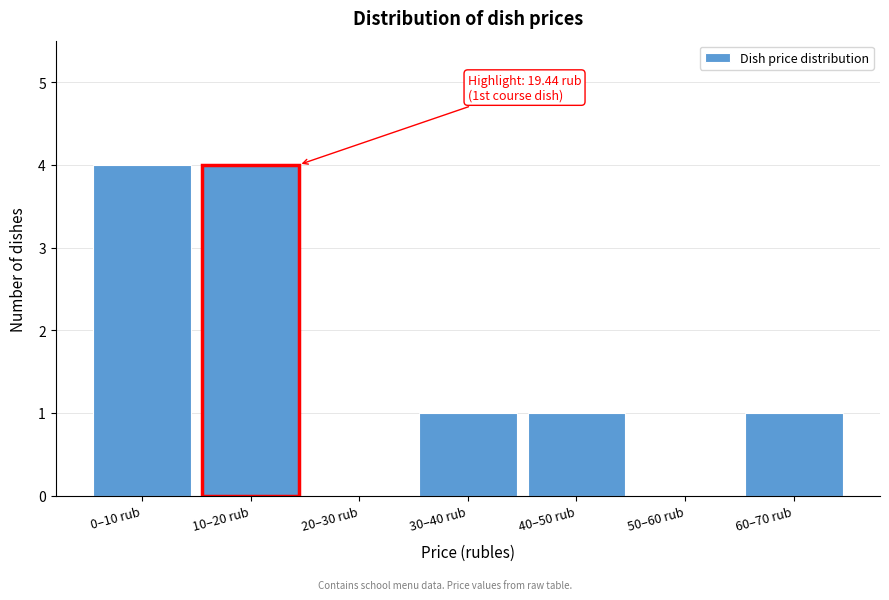

Reading left to right, transcribe all the data shown in this chart.

0–10 rub=4	10–20 rub=4	20–30 rub=0	30–40 rub=1	40–50 rub=1	50–60 rub=0	60–70 rub=1